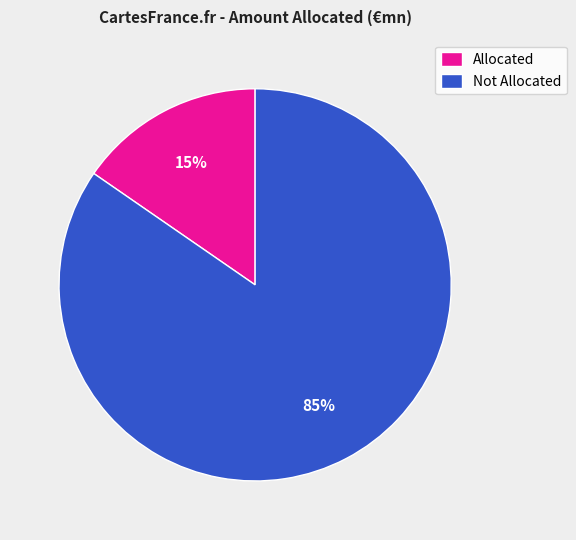

Count the number of slices in the pie.

2